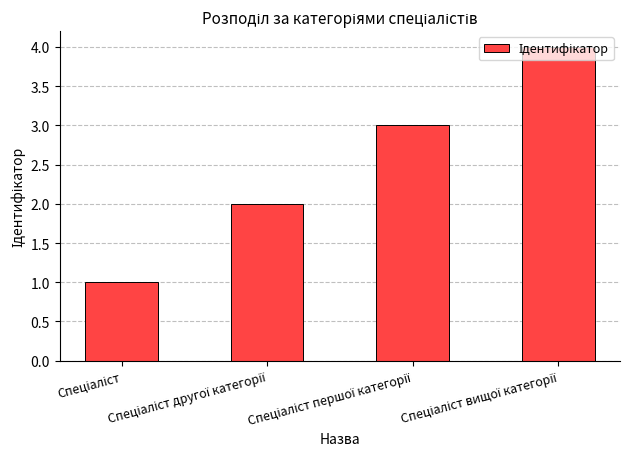

Reading left to right, extract all data points from this chart.

1	2	3	4